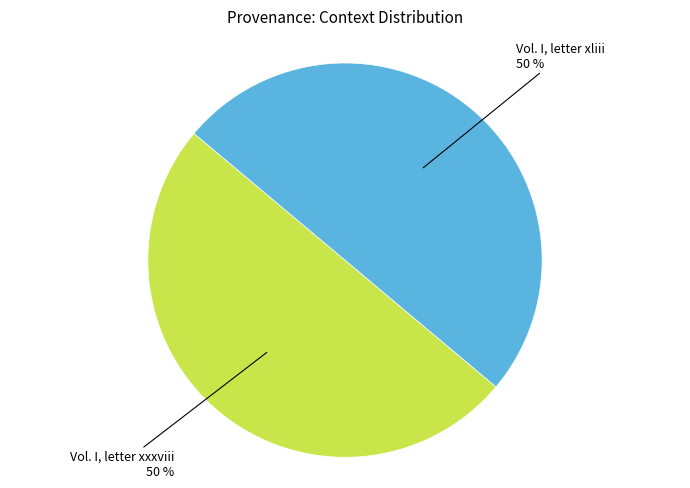

To the nearest percent, what is the average slice percentage?

50%